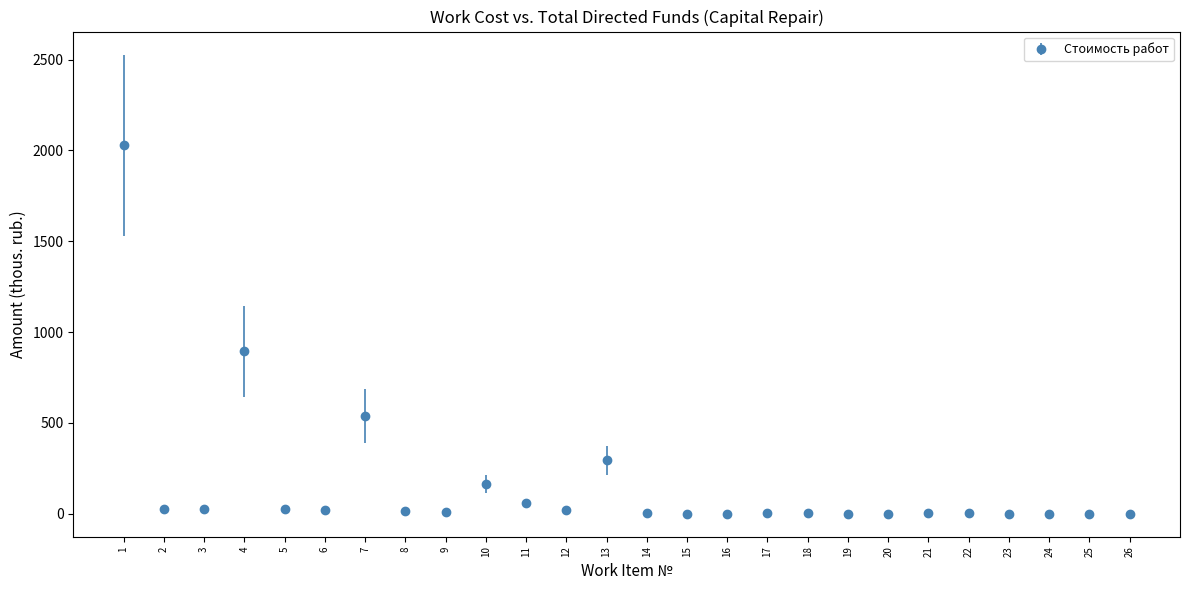

The value at 4 is 895.1. True or false?

True